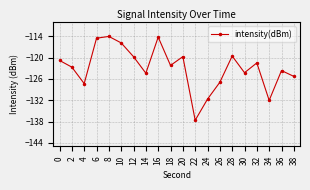

What is the average value?

-122.9